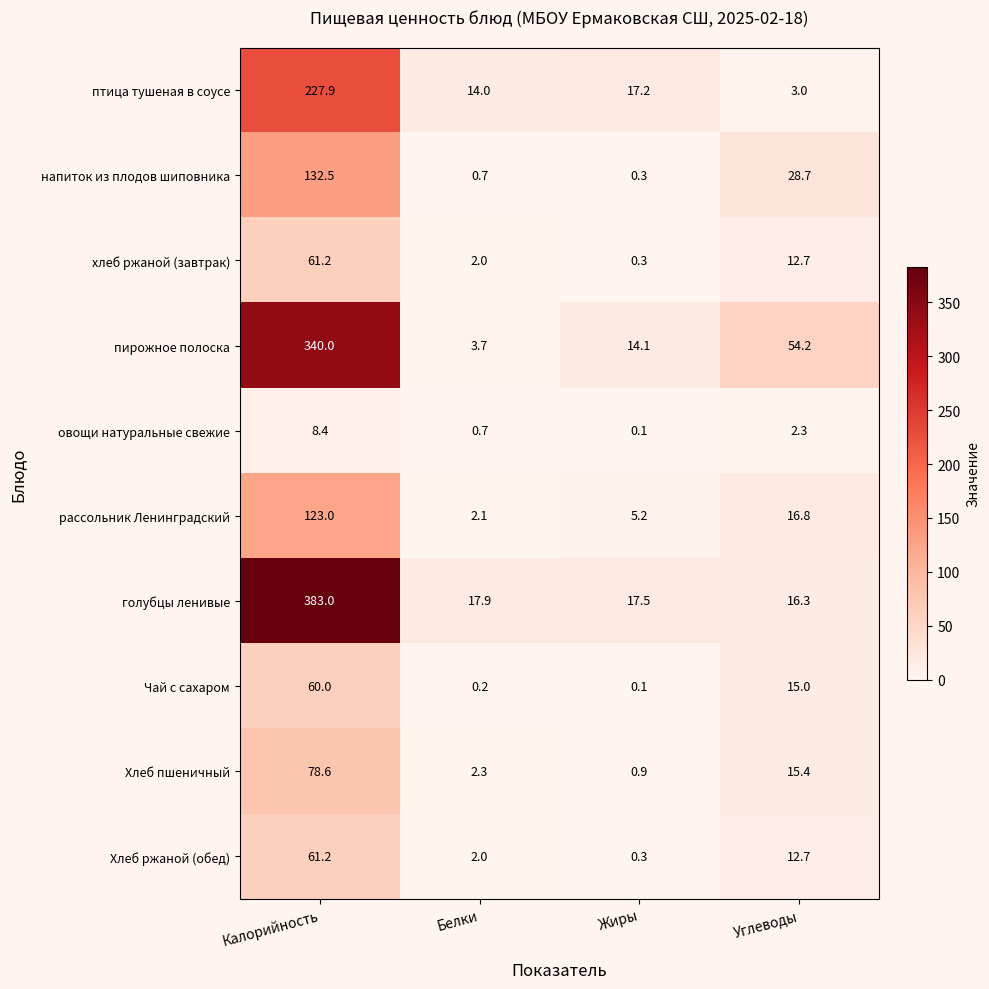

Which category has the highest value in the Хлеб пшеничный series?

Калорийность